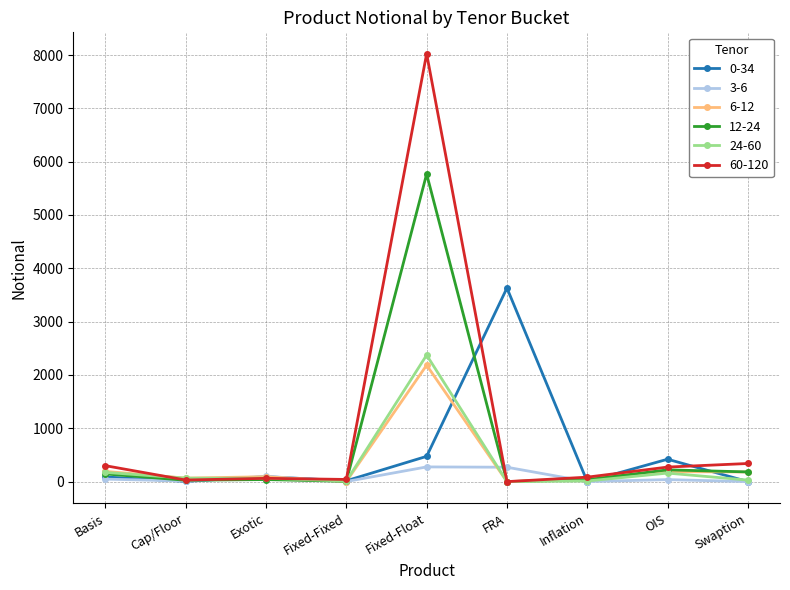

The value of 0-34 at OIS is 420. True or false?

True